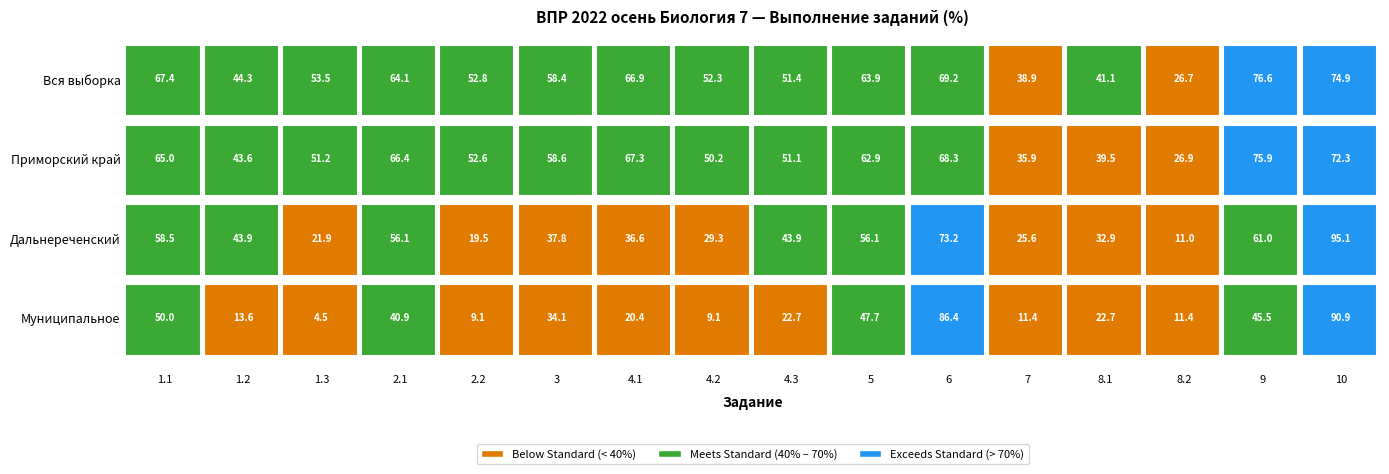

Rank the categories by Приморский край value from highest to lowest.

14, 15, 10, 6, 3, 0, 9, 5, 4, 2, 8, 7, 1, 12, 11, 13